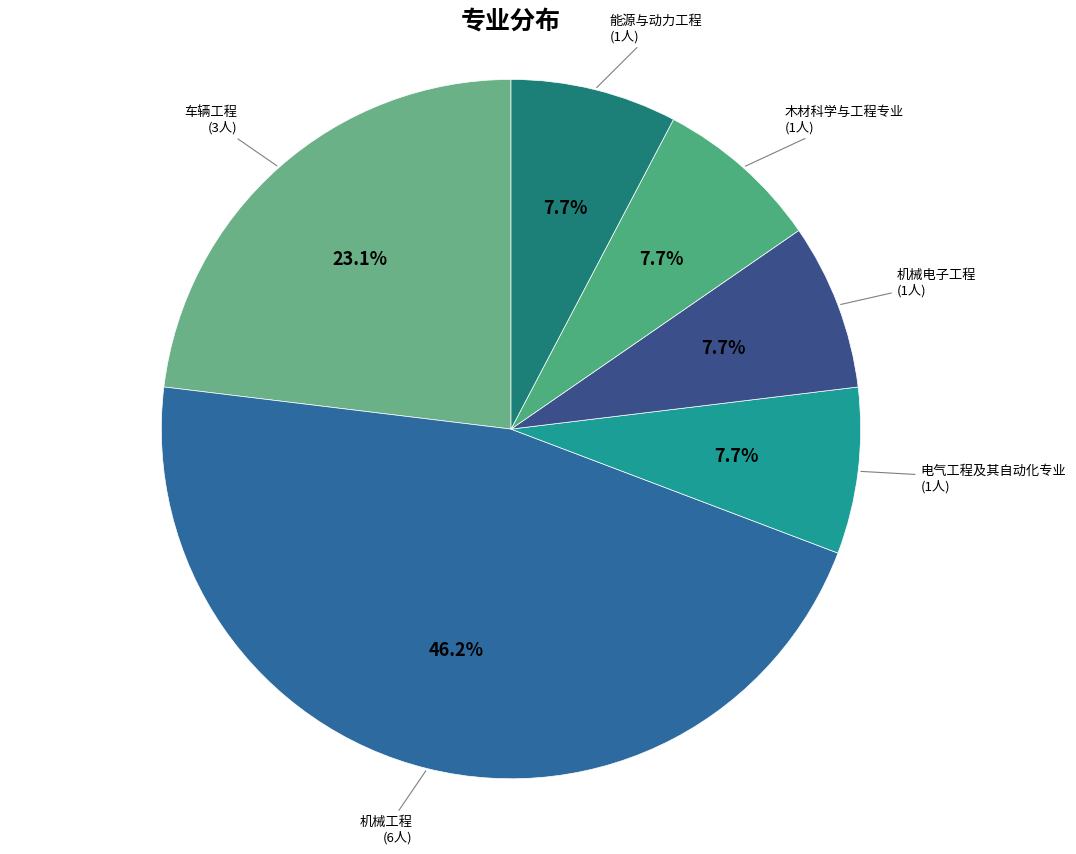

To the nearest percent, what is the difference between the largest and smallest slice percentages?

38%